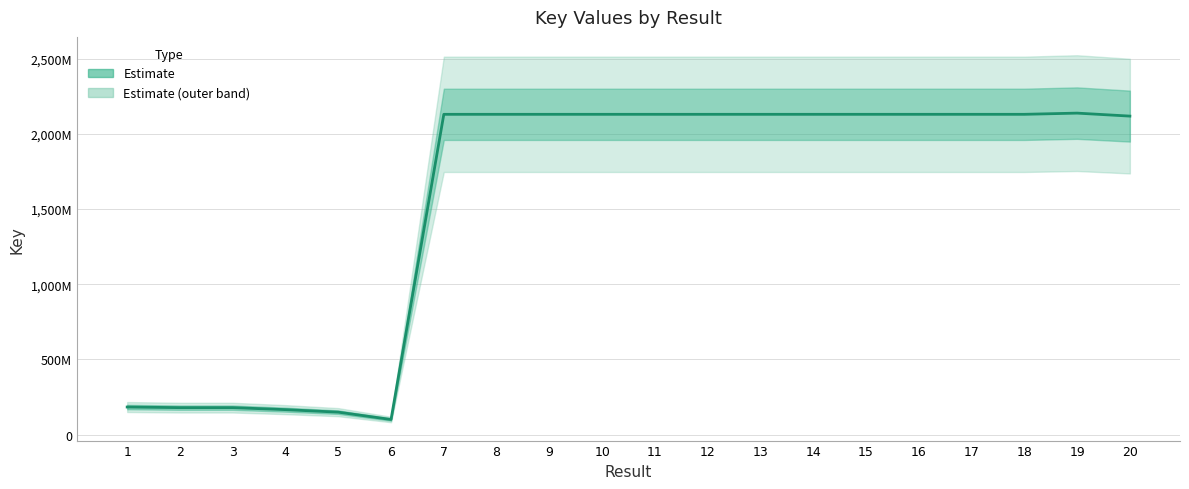

What is the maximum value shown in the chart?

2137701393